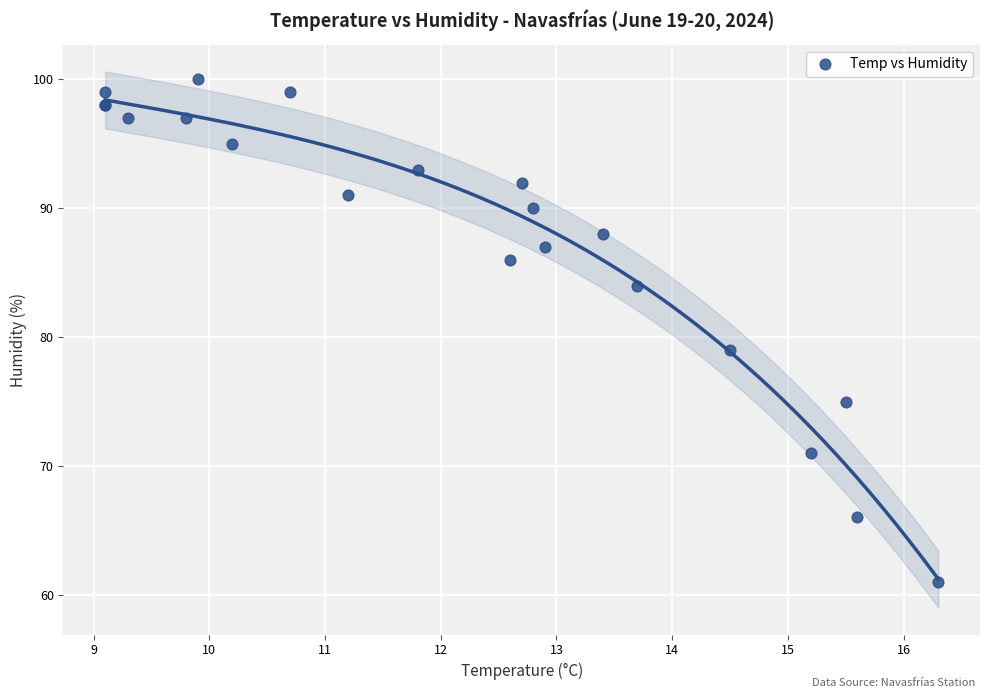

What Y value in the scatter plot is closest to 80?

79